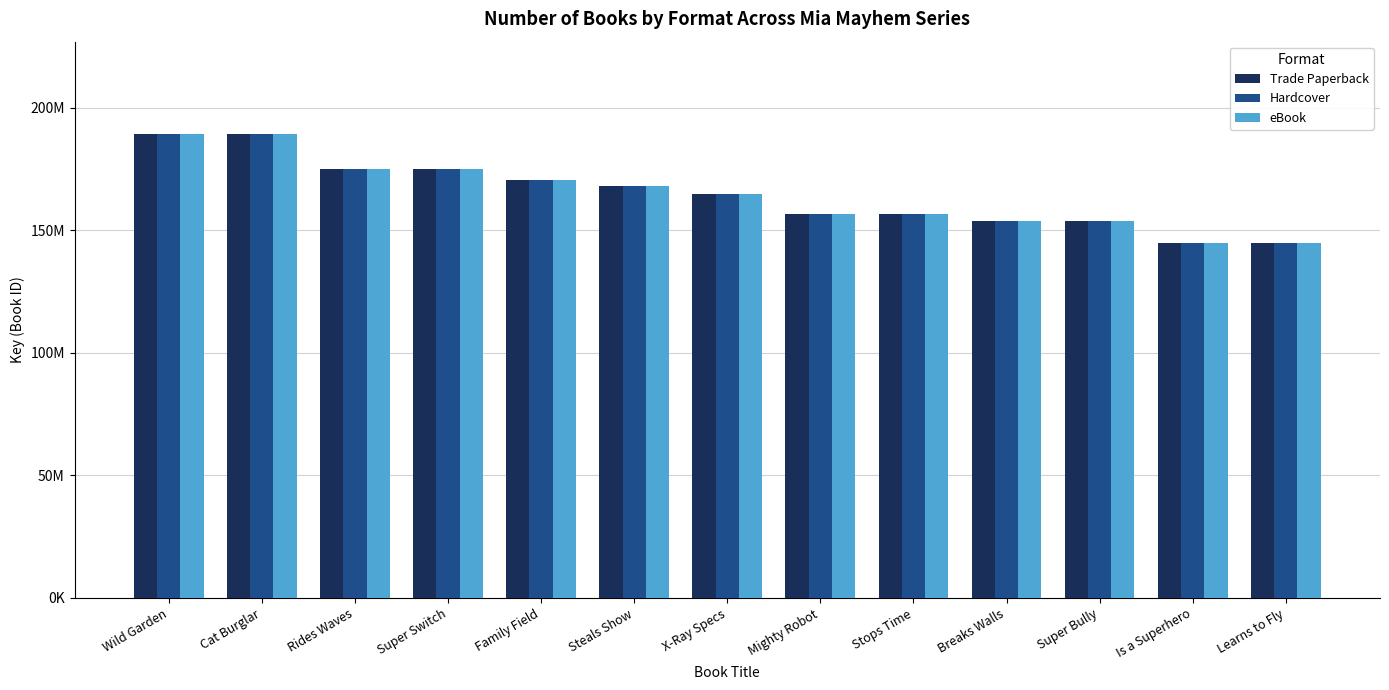

What is the label of the 12th bar from the left?

Is a Superhero